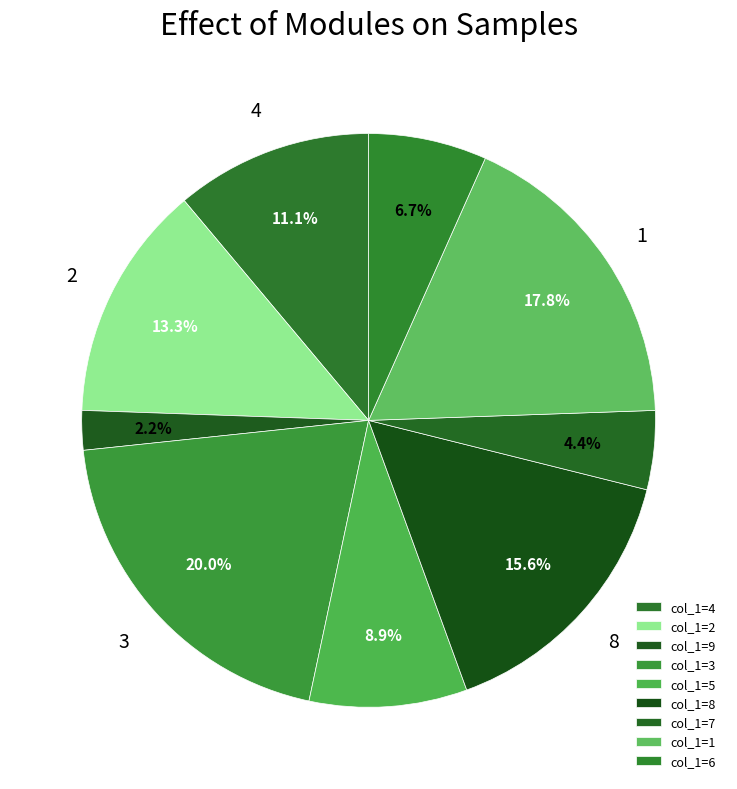

How many segments does this pie chart have?

9